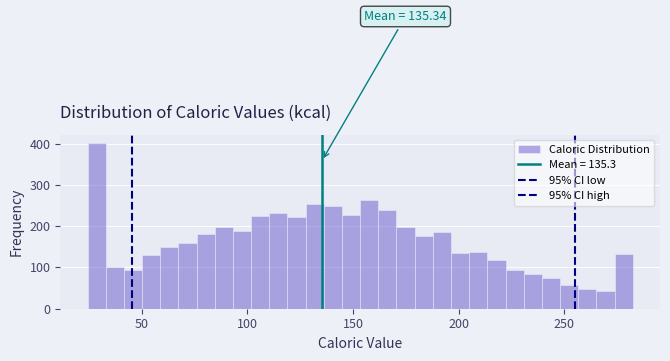

Around what value on the x-axis is the tallest bar? Give the approximate position of its centre, as read against the axis.

30